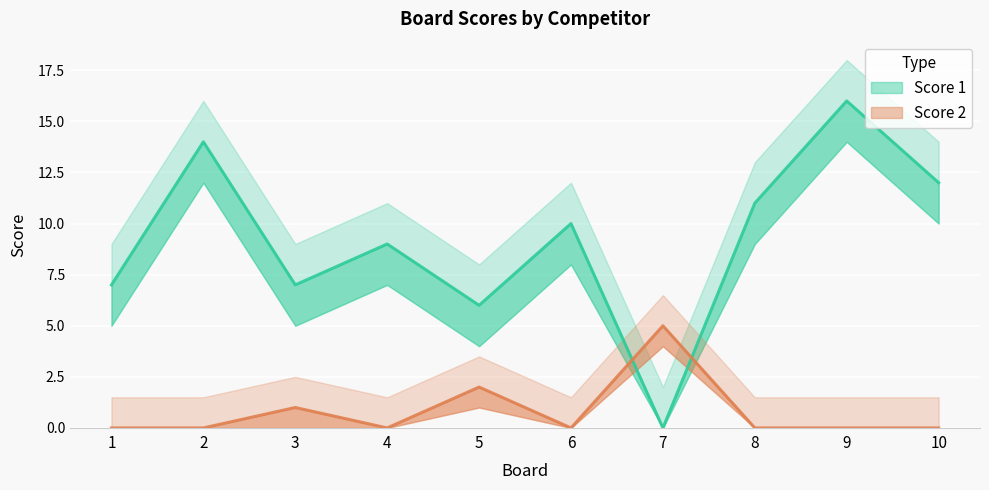

Is the value of Score 2 at 9 greater than the value of Score 1 at 6?

No